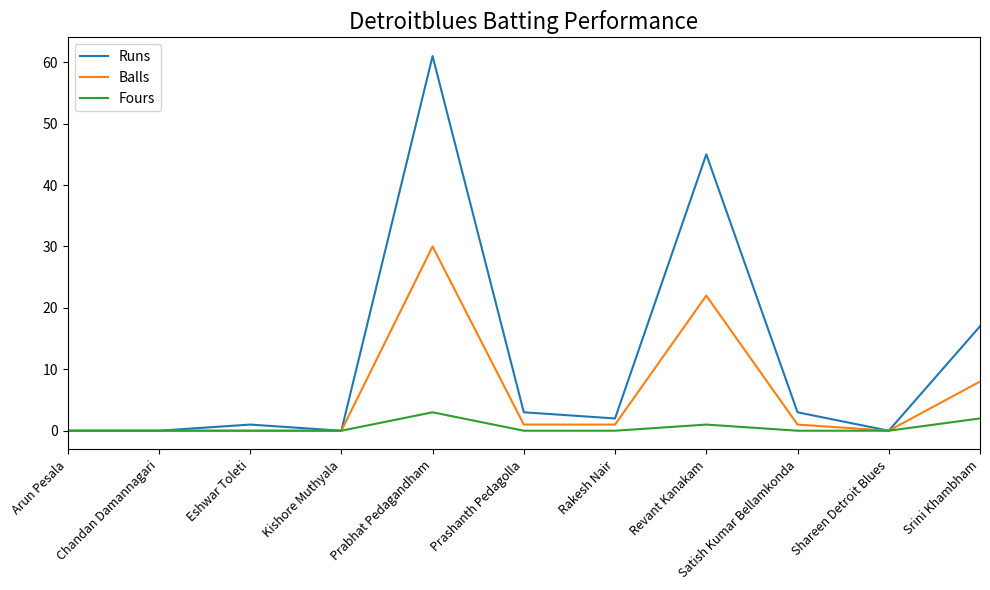

What is the average value of the Fours series?

1